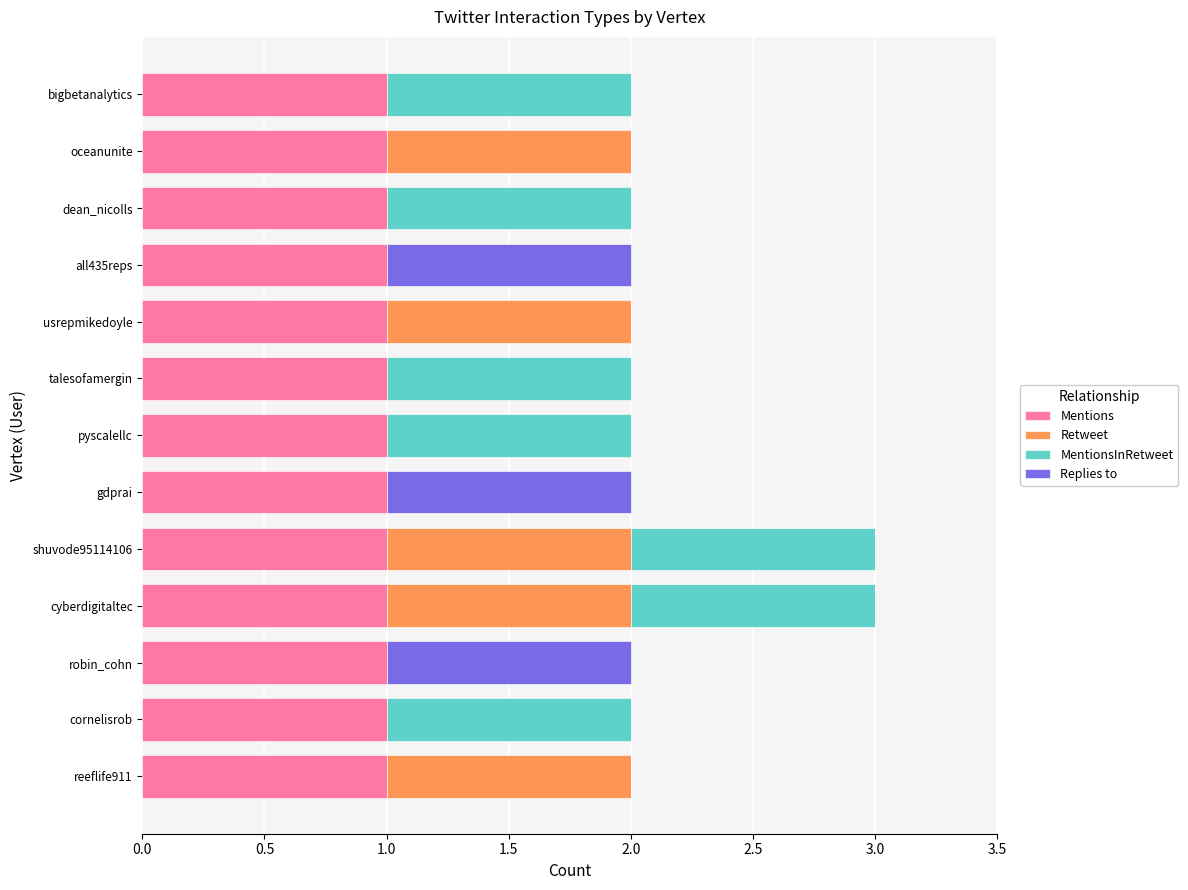

What is the sum of all Mentions values?

13